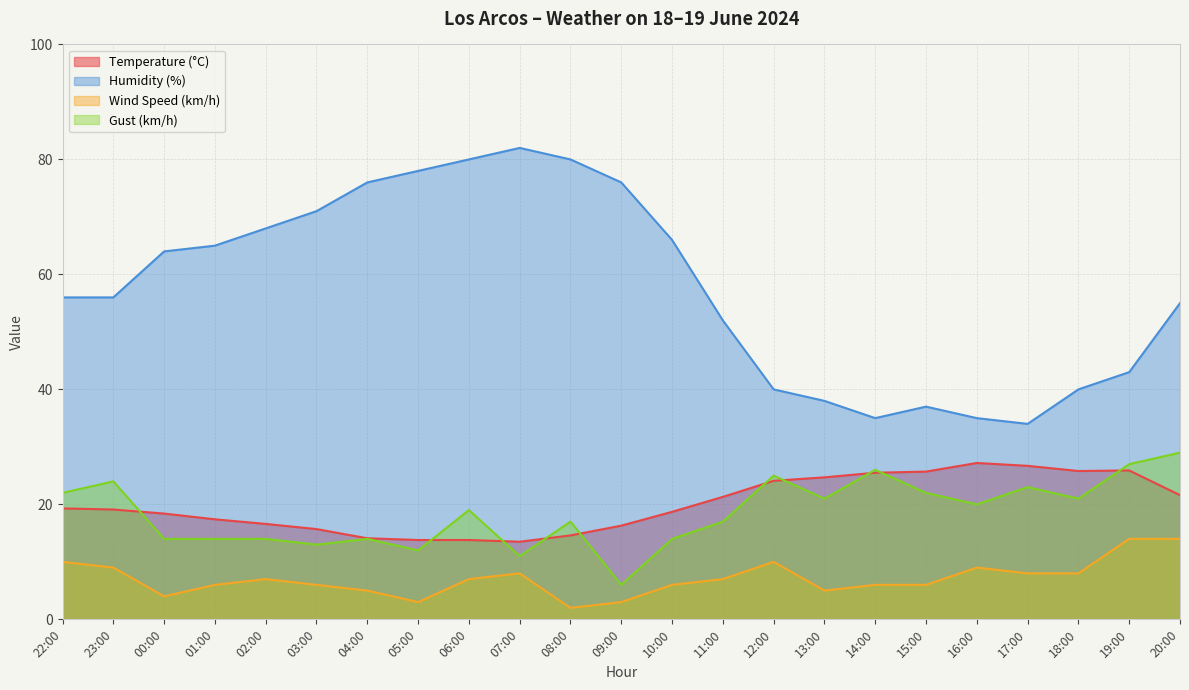

True or false: Temperature (°C) and Wind Speed (km/h) intersect in this chart.

False